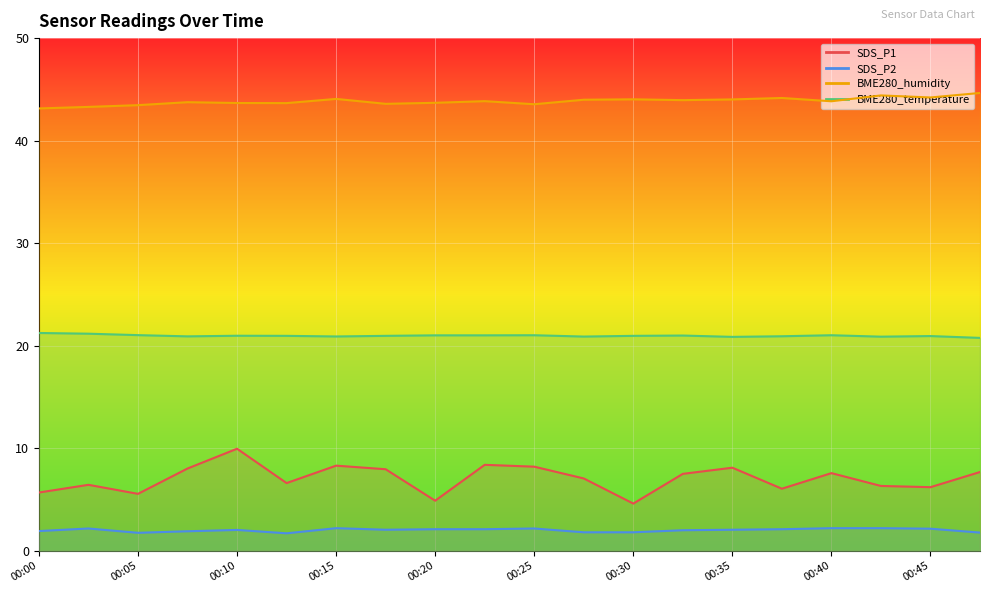

How many data points in SDS_P2 are less than 2?

7